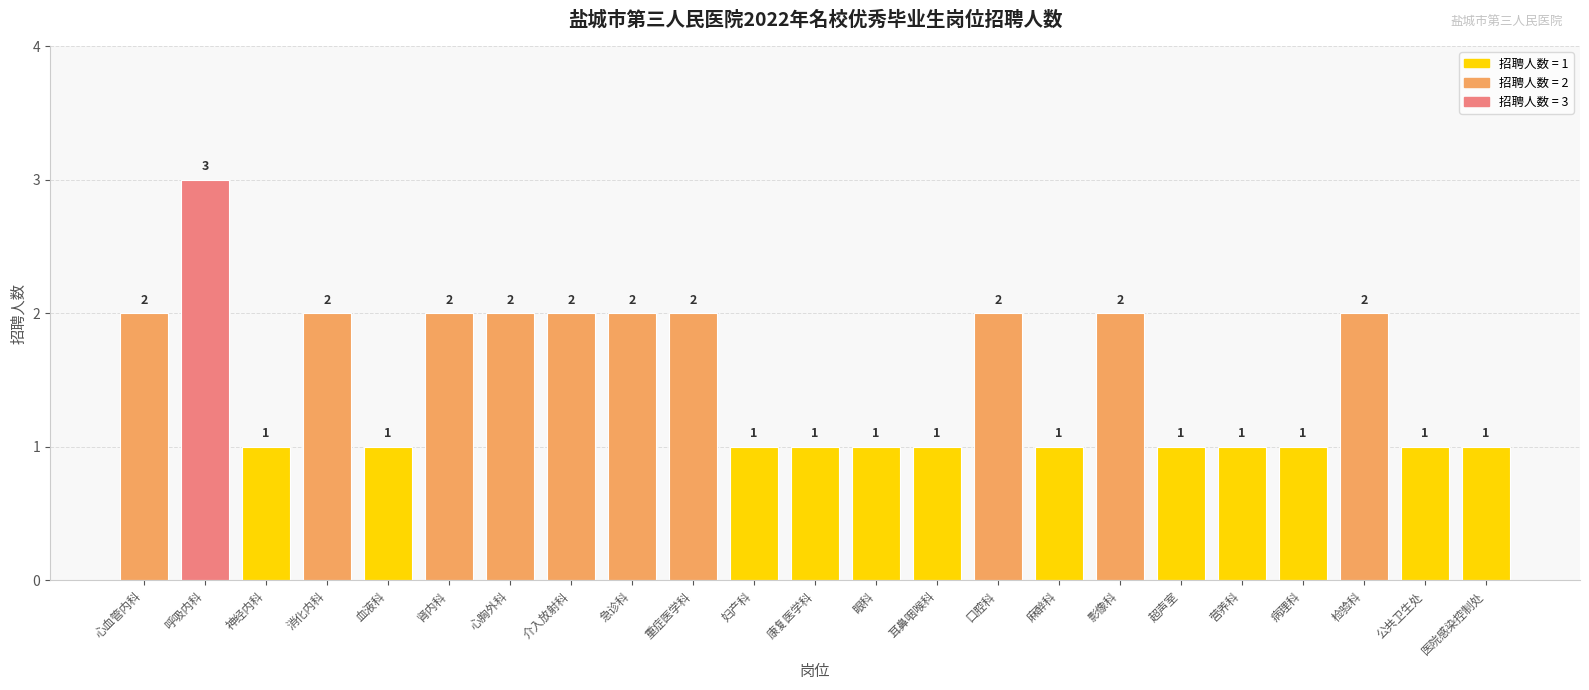

What is the maximum value shown in the chart?

3